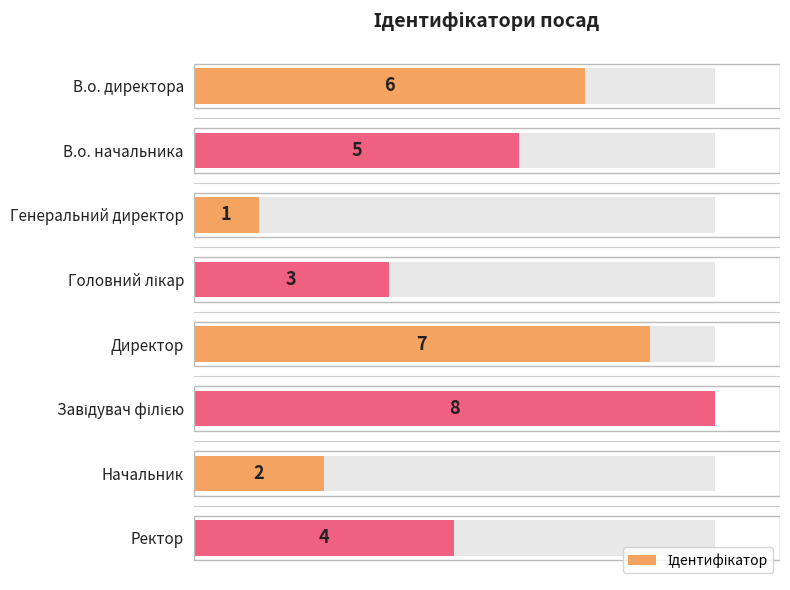

How many data points are less than 5?

4